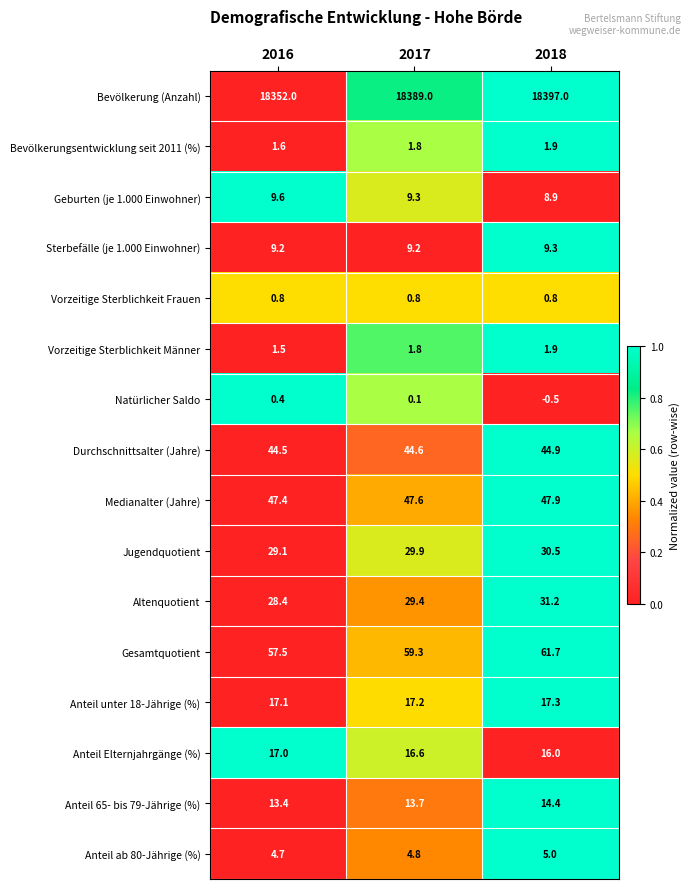

How many data points does each series have?

3